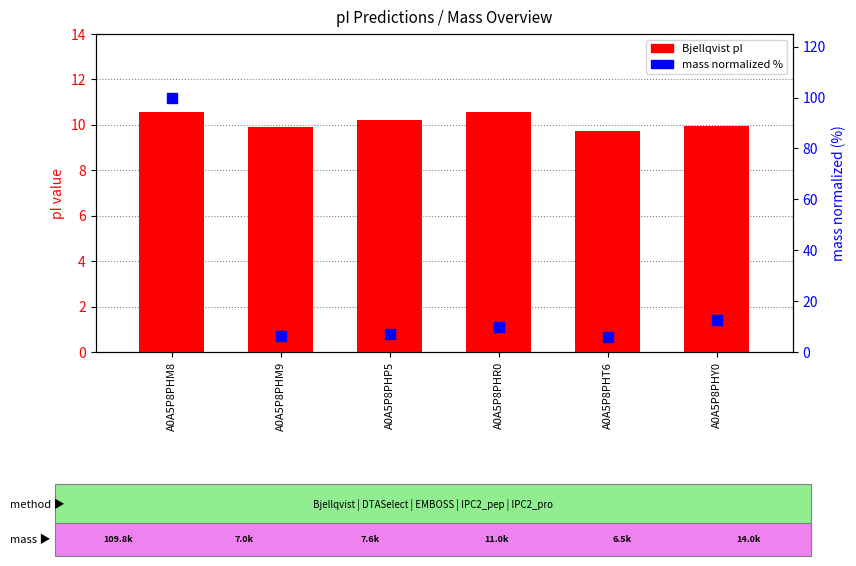

What are all the series names shown in the legend?

Bjellqvist, mass (norm %)